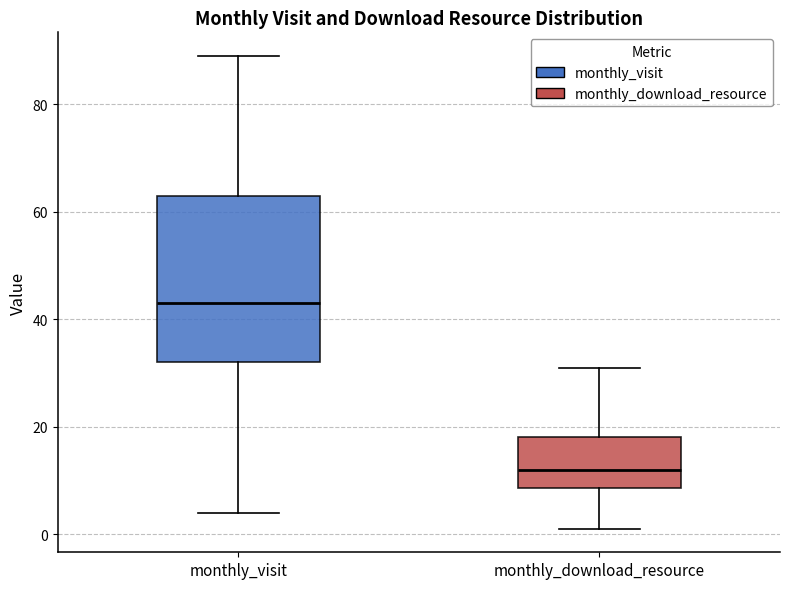

Which box has the lowest median line?

monthly_download_resource